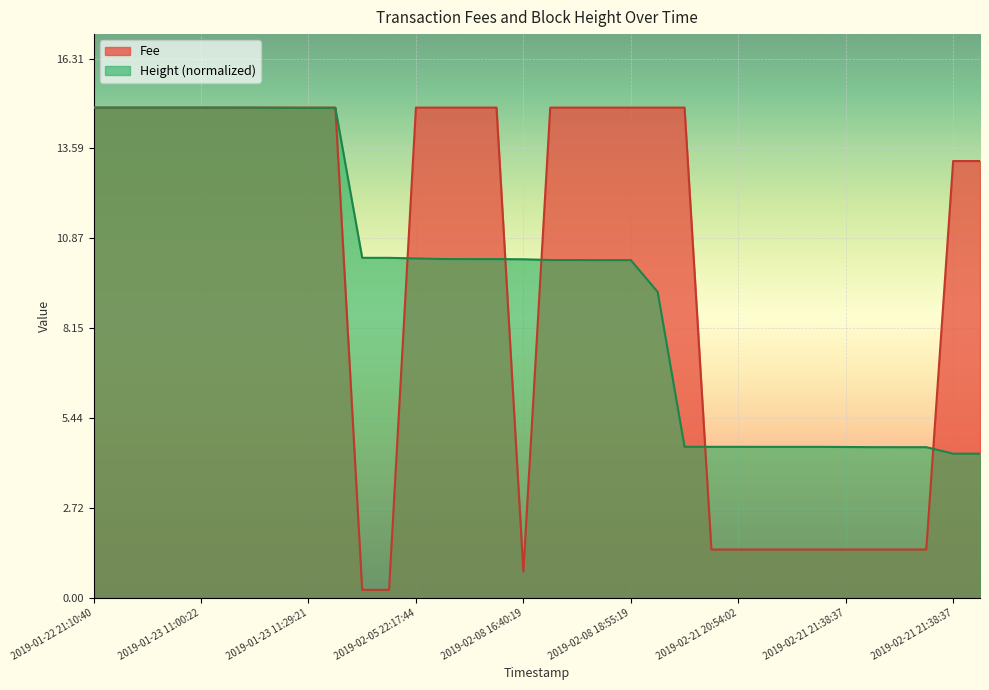

Which series has the largest range (max minus min)?

Fee